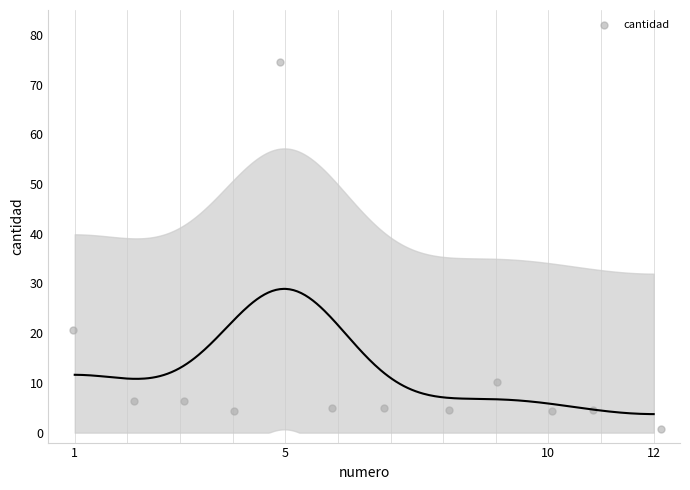

What is the average X value?

6.5